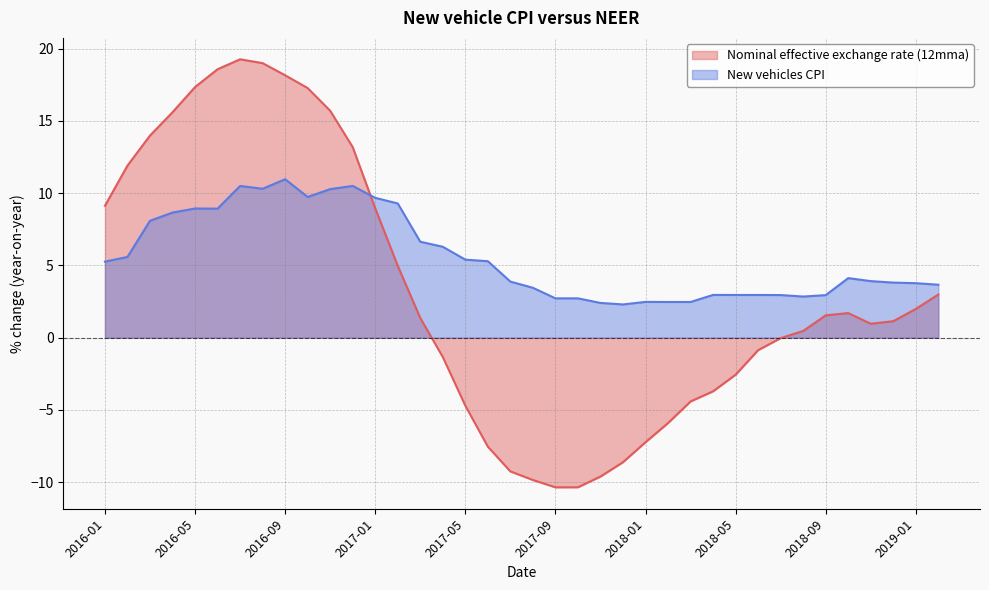

At how many categories does at least one series exceed 18?

4